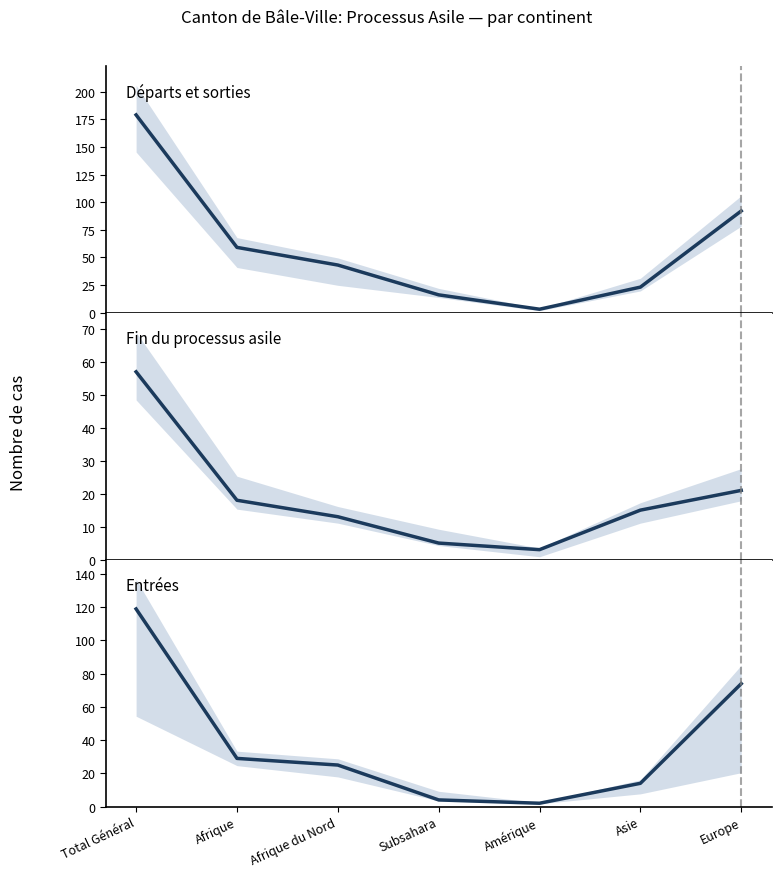

What is the sum of all Départs et sorties values?

415